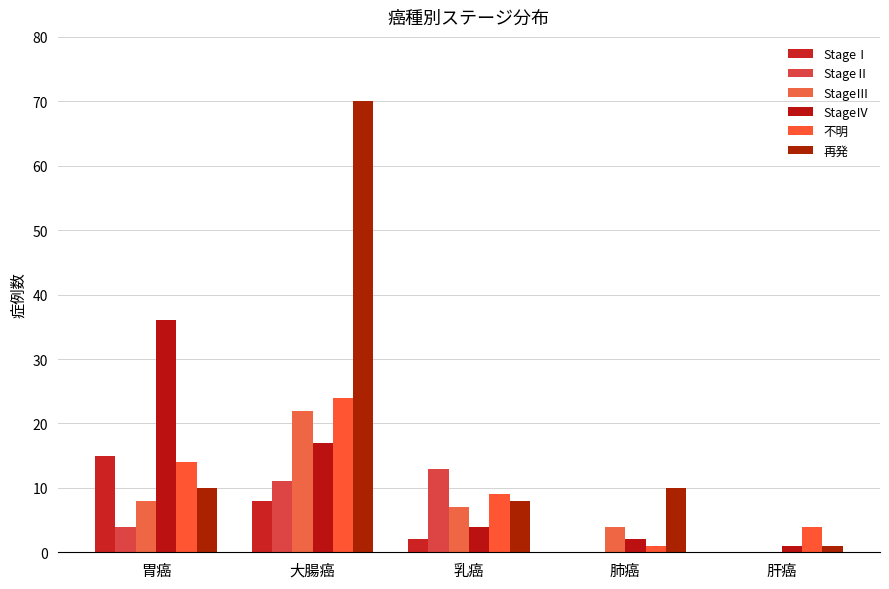

Which has a higher value, 大腸癌 or 肝癌?

大腸癌